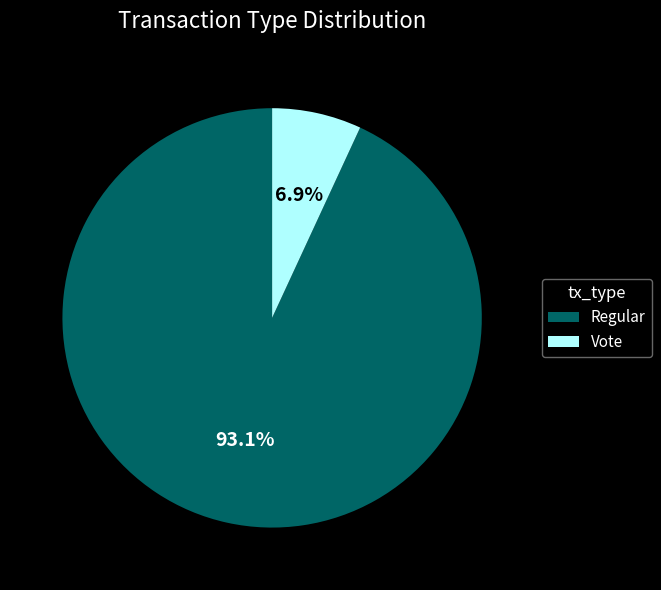

Does any single category account for the majority?

Yes